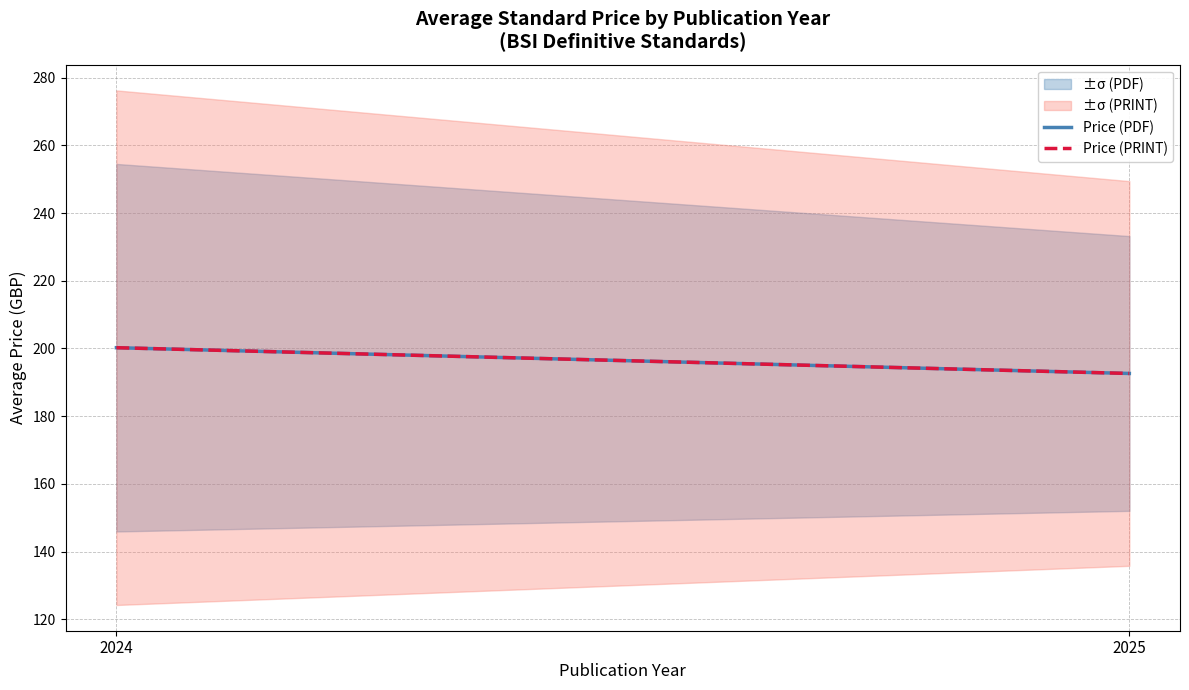

The value of Price (PDF) at 2025 is 192.6. True or false?

True